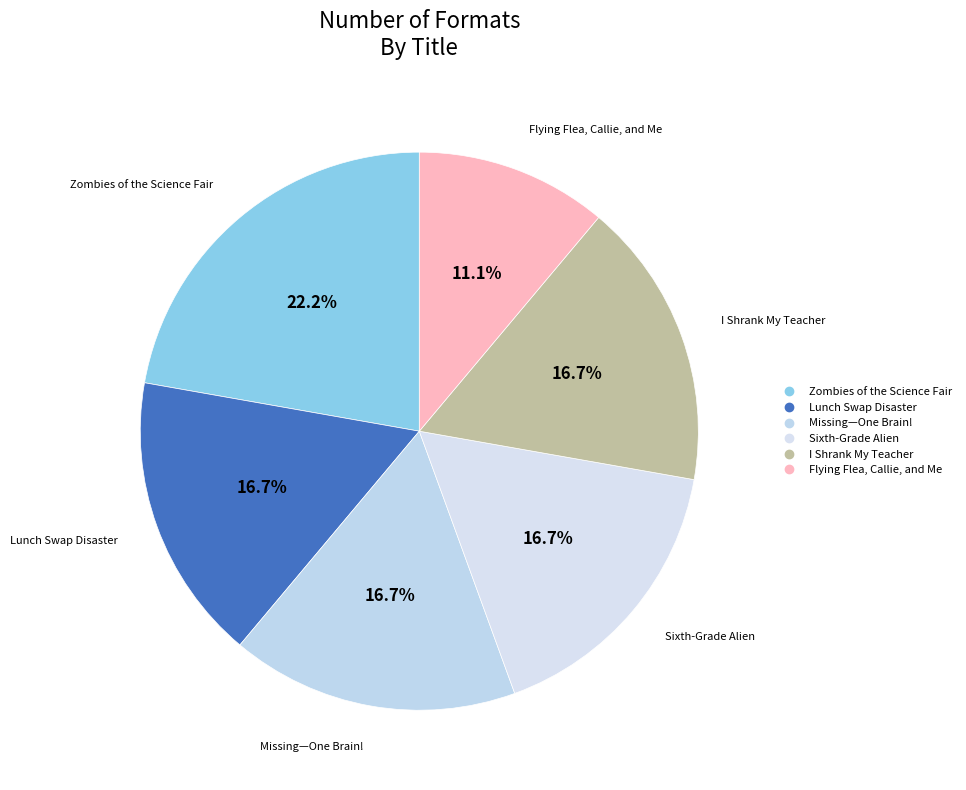

Count the number of slices in the pie.

6